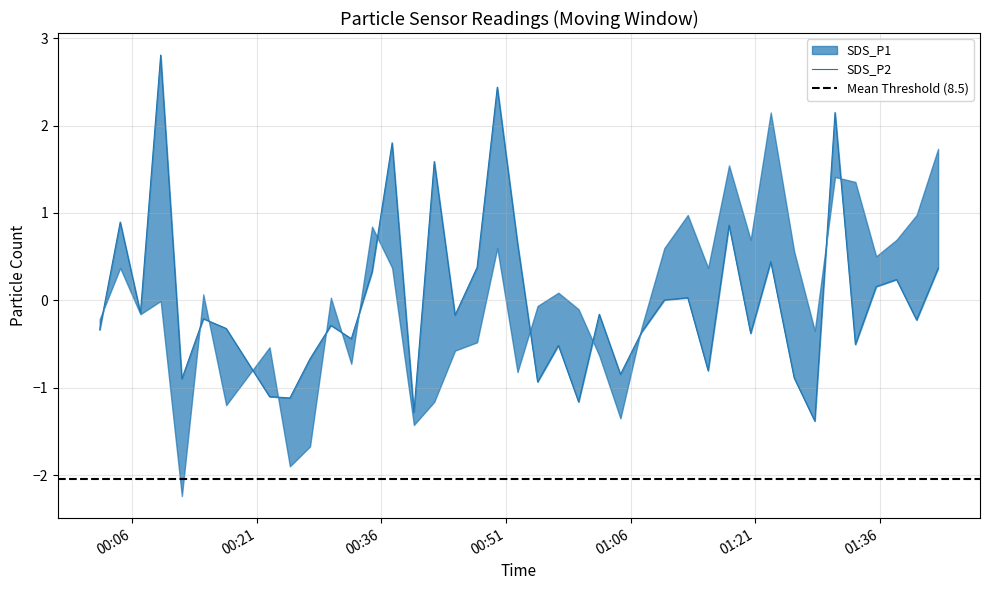

How many data points are above 0?

16